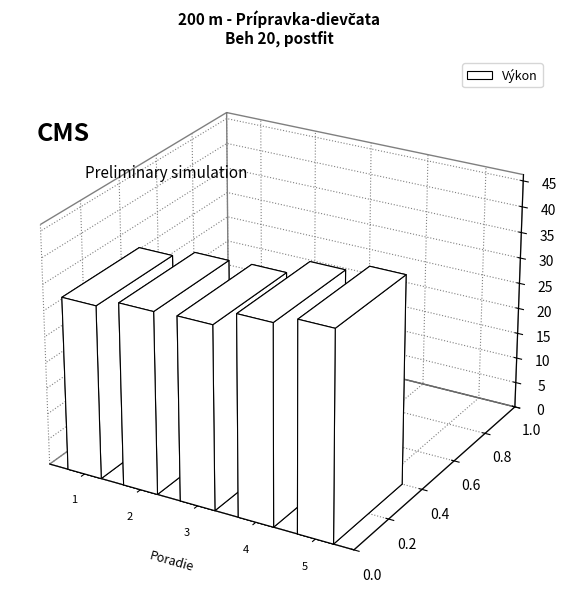

How many bars are there in total?

5